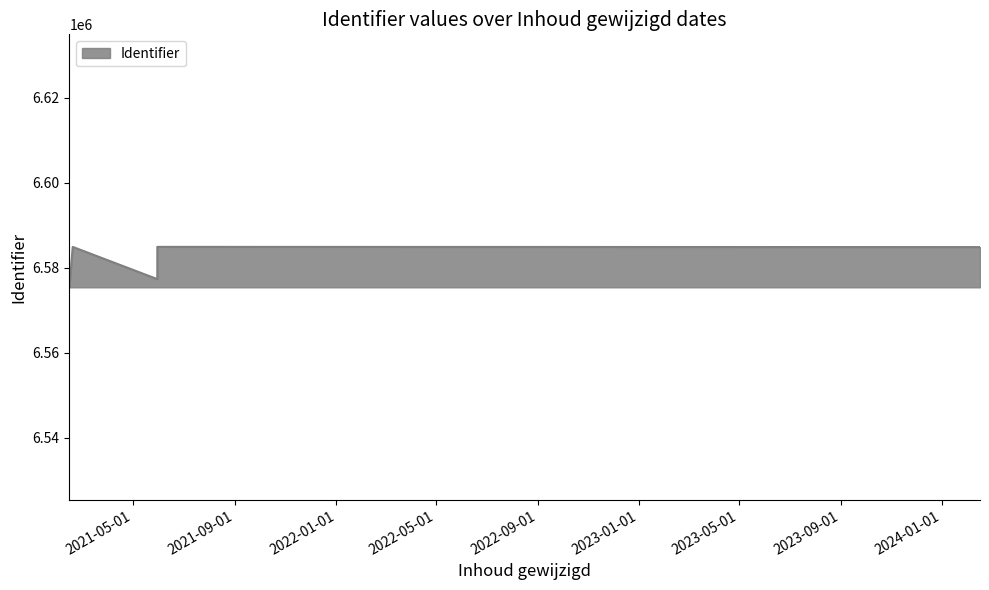

Count the number of data series in this chart.

1